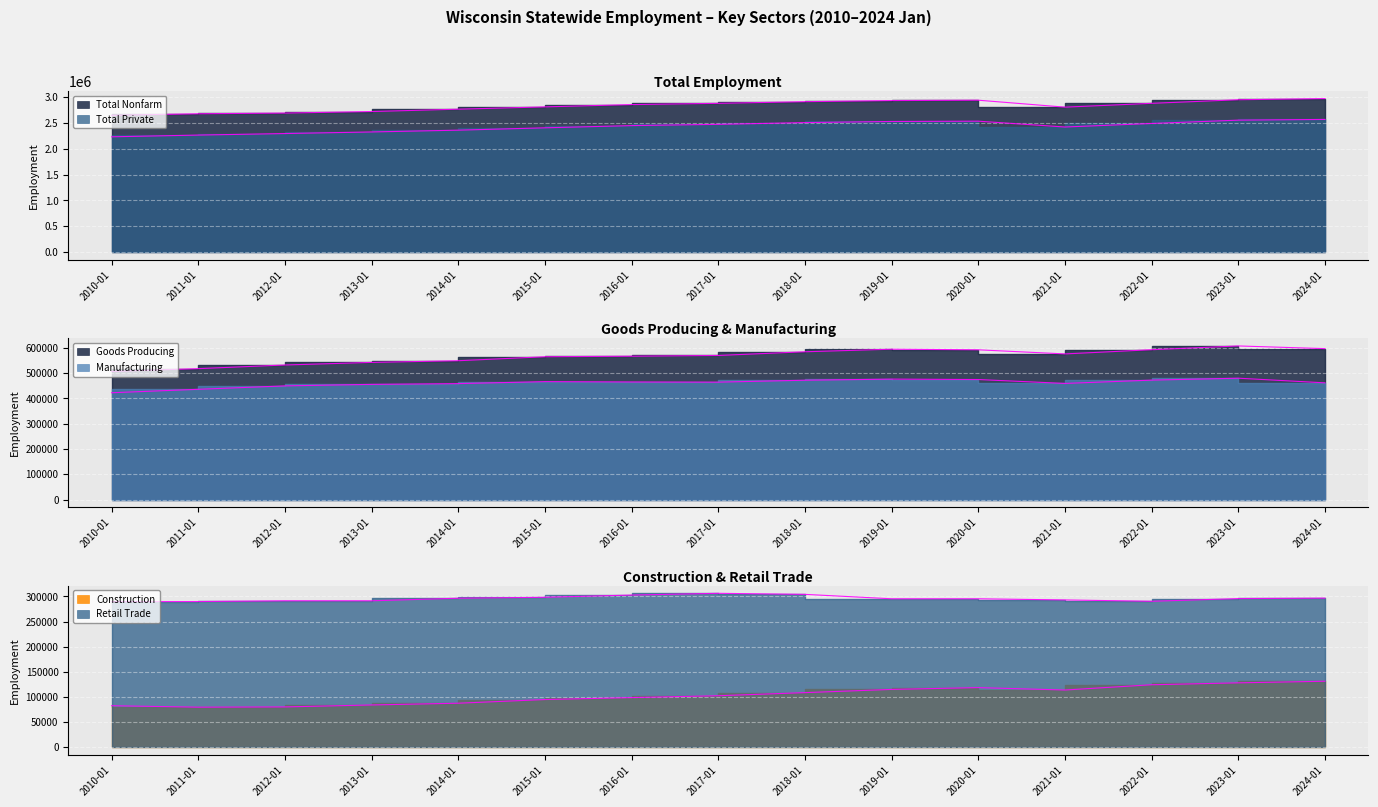

At which label does Retail Trade reach its minimum?

2010-01